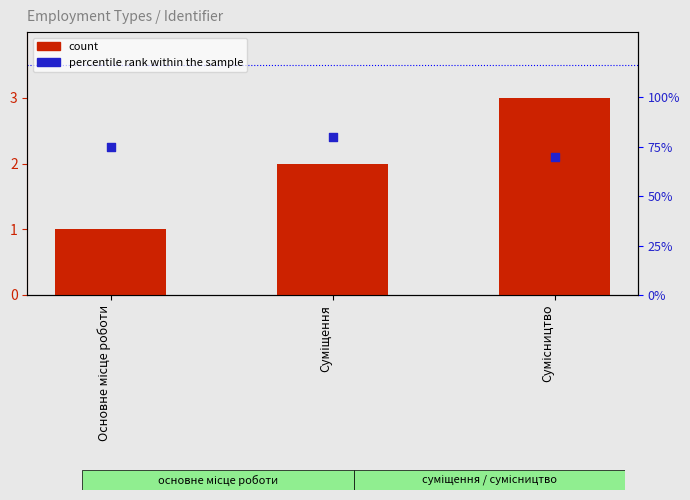

At which category is the sum across all series the highest?

Суміщення